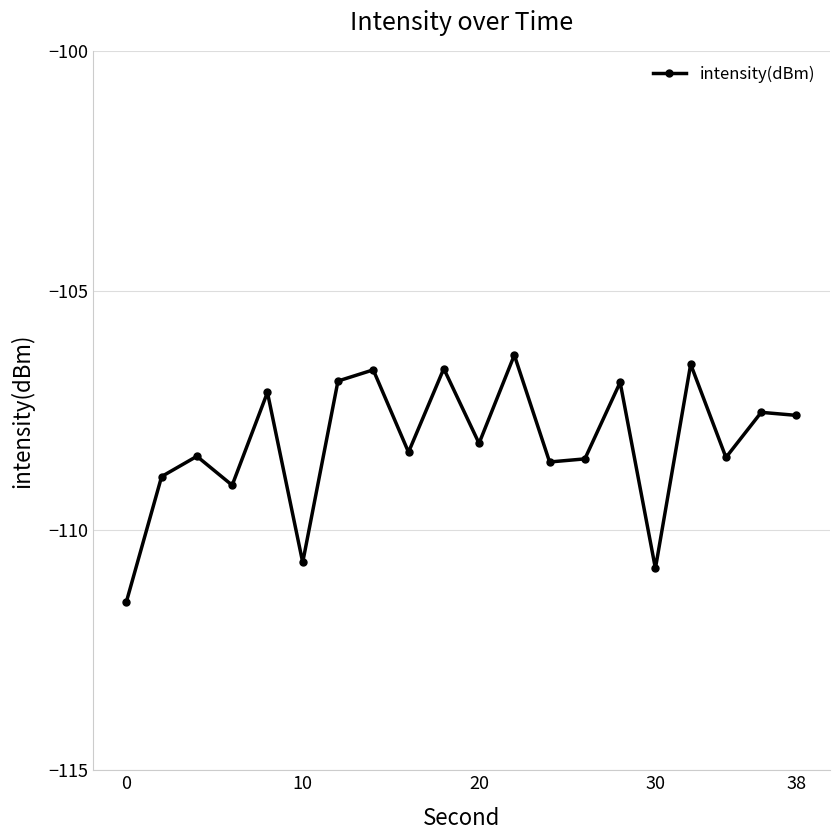

What is the maximum value shown in the chart?

-106.3